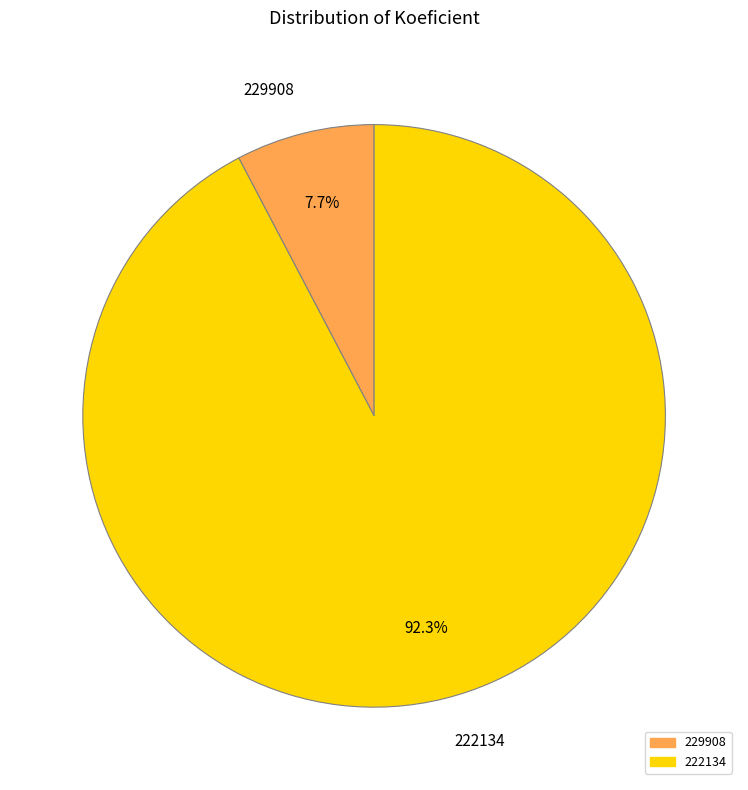

To the nearest percent, what is the combined percentage of 229908 and 222134?

100%